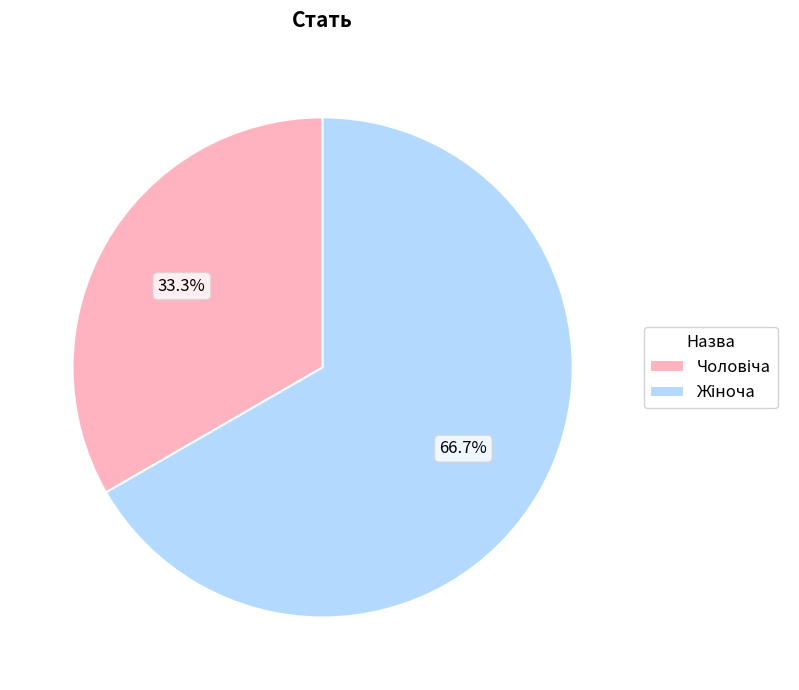

How many segments does this pie chart have?

2